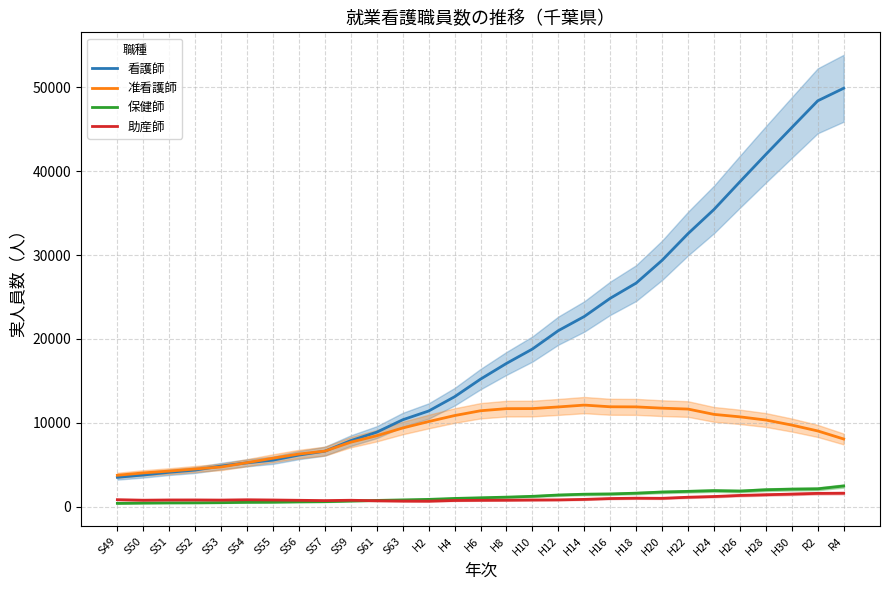

List the series in order of their peak value, lowest first.

助産師, 保健師, 准看護師, 看護師